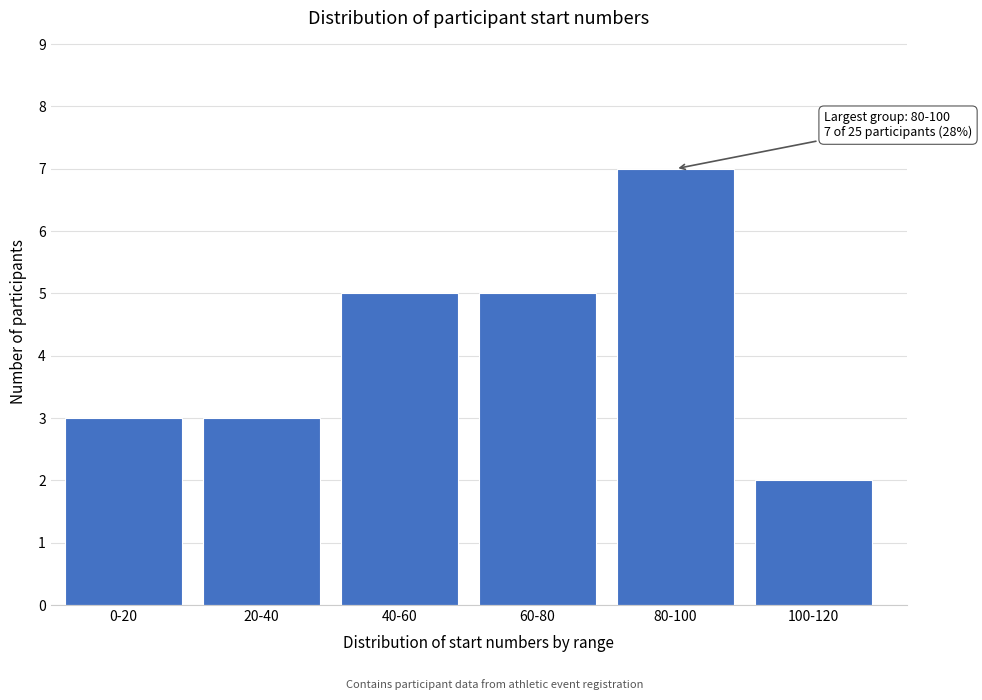

Reading left to right, transcribe all the data shown in this chart.

3	3	5	5	7	2